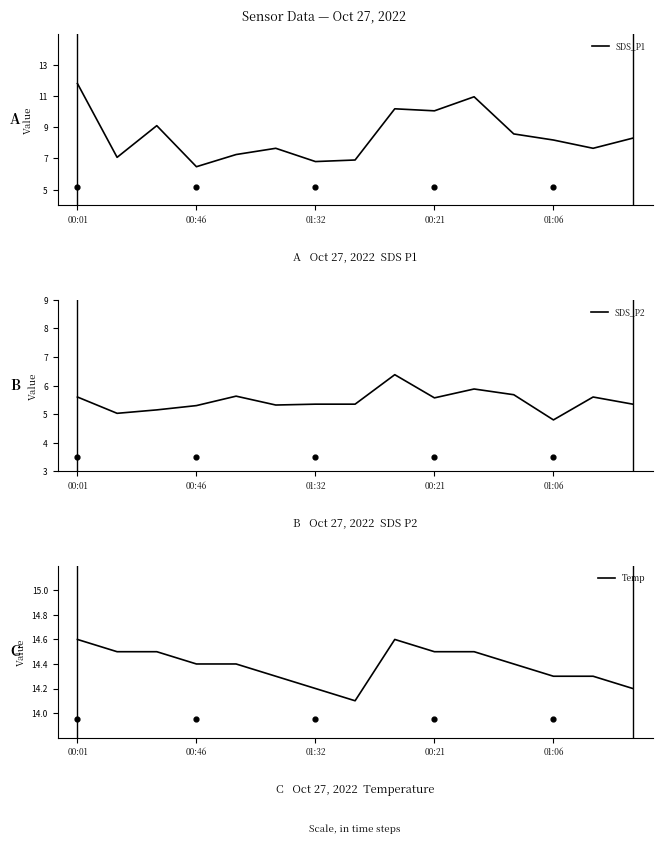

What are all the series names shown in the legend?

SDS_P1, SDS_P2, Temp